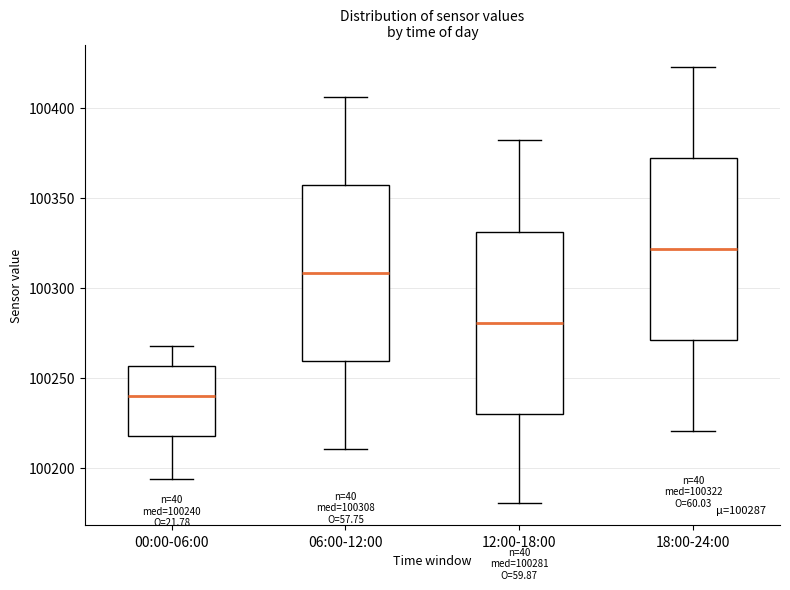

Which box has the lowest median line?

00:00-06:00